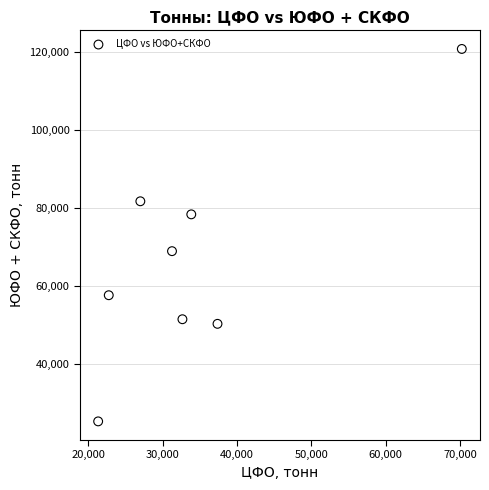

What Y value in the scatter plot is closest to 72963?

68858.7